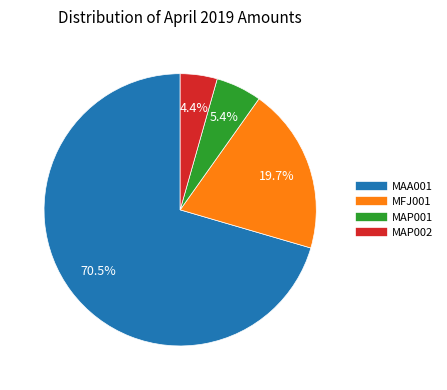

To the nearest percent, what is the combined percentage of MFJ001 and MAP002?

24%